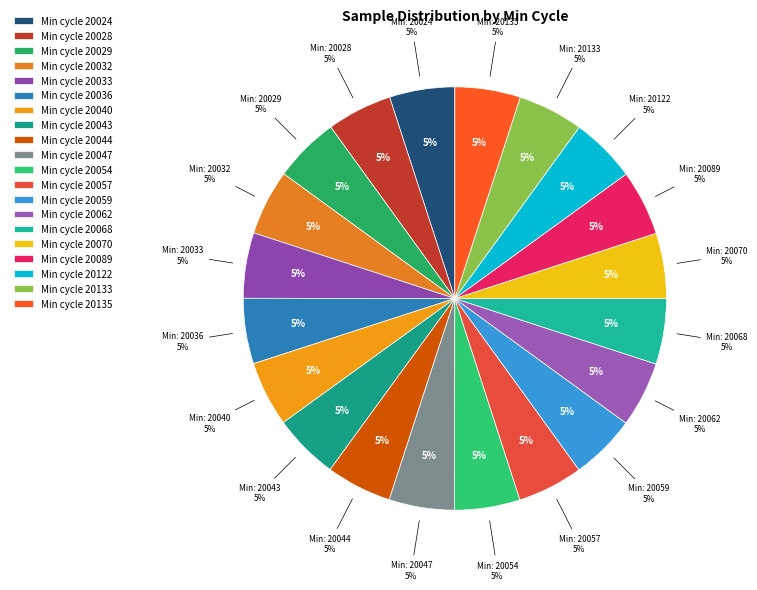

Count the number of slices in the pie.

20